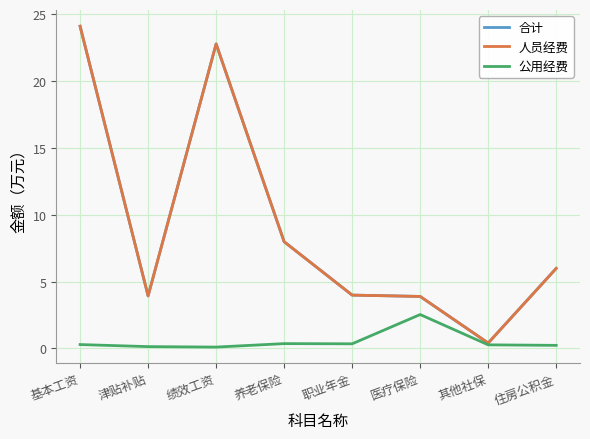

Reading right to left, what are all the values shown in this chart?

合计: 住房公积金=6.0	其他社保=0.4	医疗保险=3.9	职业年金=4.0	养老保险=8.0	绩效工资=22.8	津贴补贴=3.9	基本工资=24.1
人员经费: 住房公积金=6.0	其他社保=0.4	医疗保险=3.9	职业年金=4.0	养老保险=8.0	绩效工资=22.8	津贴补贴=3.9	基本工资=24.1
公用经费: 住房公积金=0.2	其他社保=0.3	医疗保险=2.5	职业年金=0.3	养老保险=0.4	绩效工资=0.1	津贴补贴=0.1	基本工资=0.3